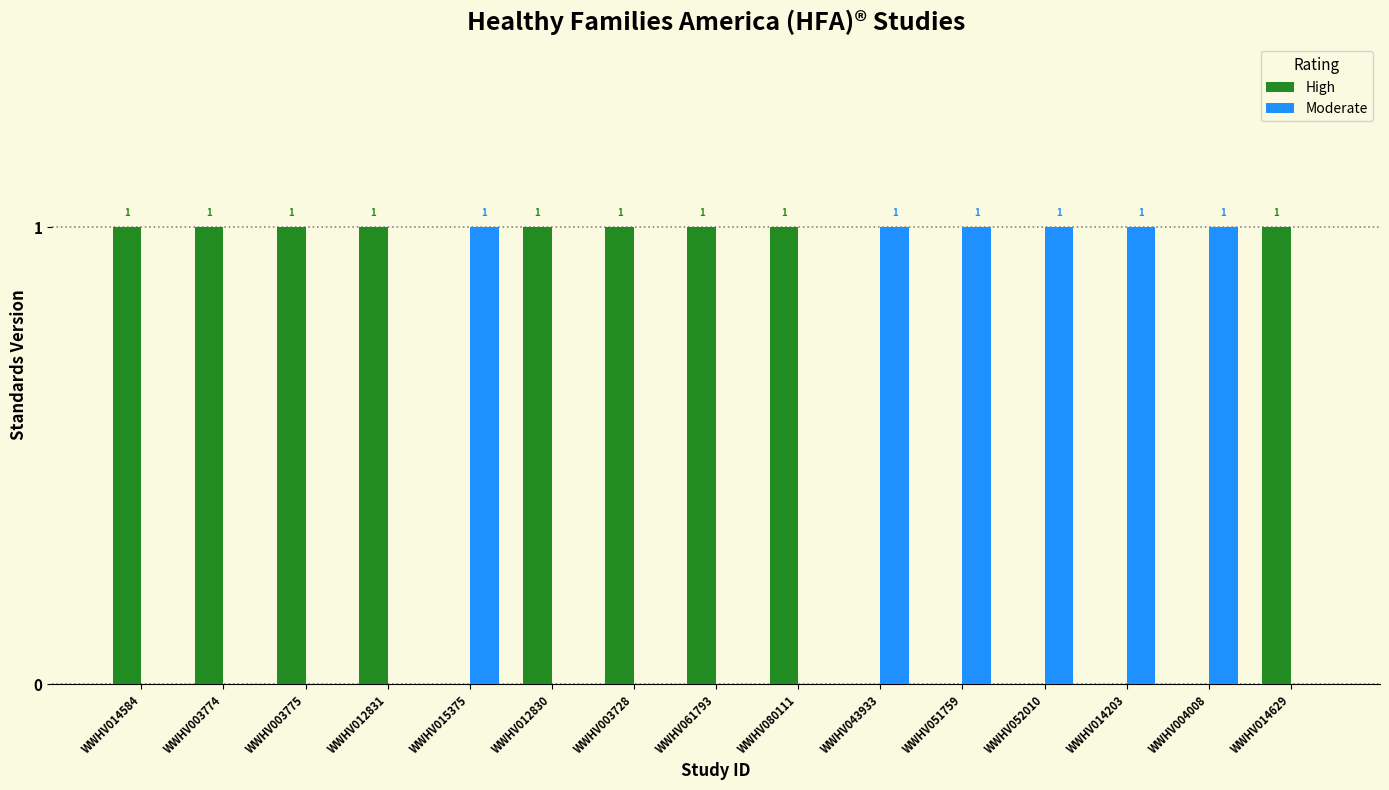

Which series has the largest total across all categories?

High